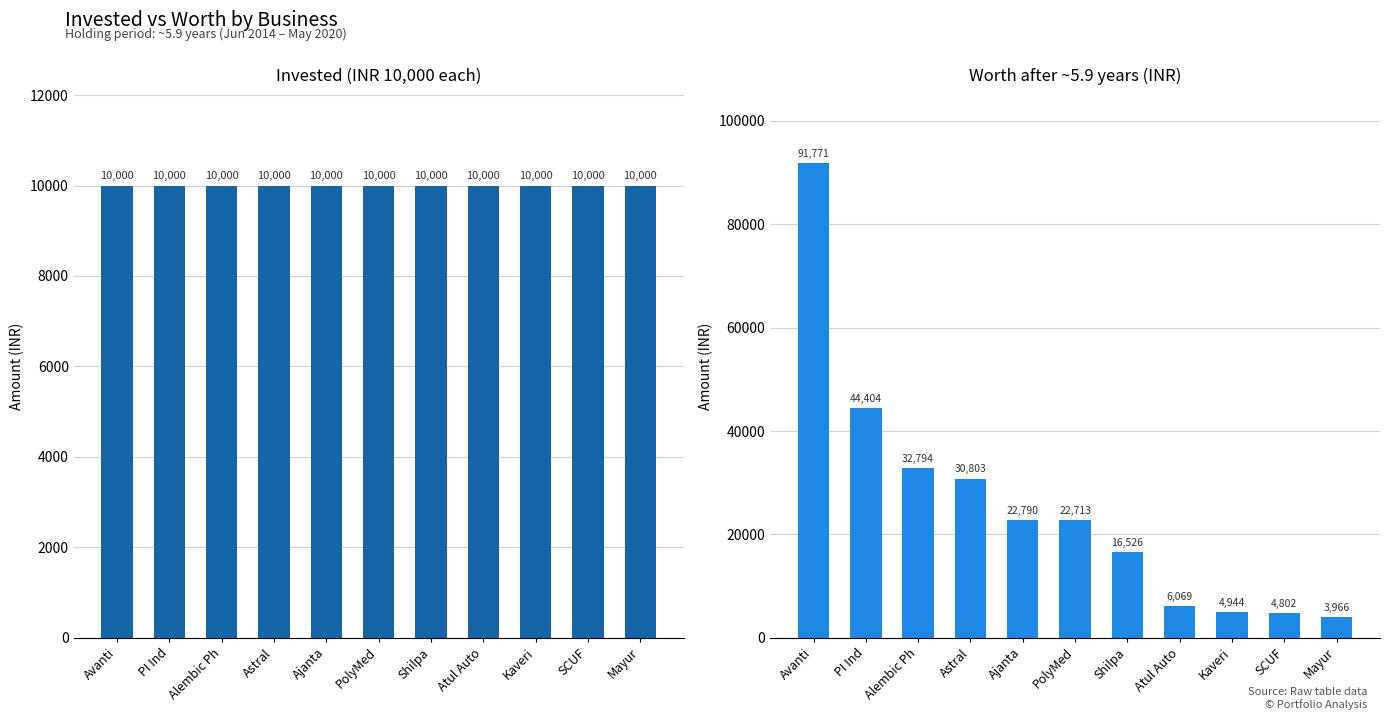

Which category has the lowest value in the Invested series?

Avanti